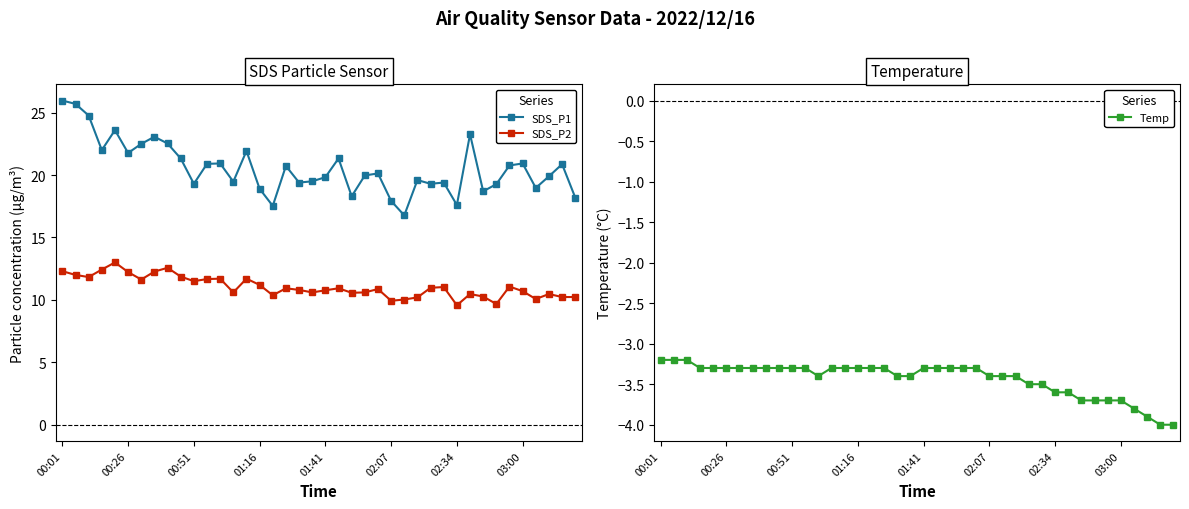

True or false: Temp and SDS_P1 intersect in this chart.

False